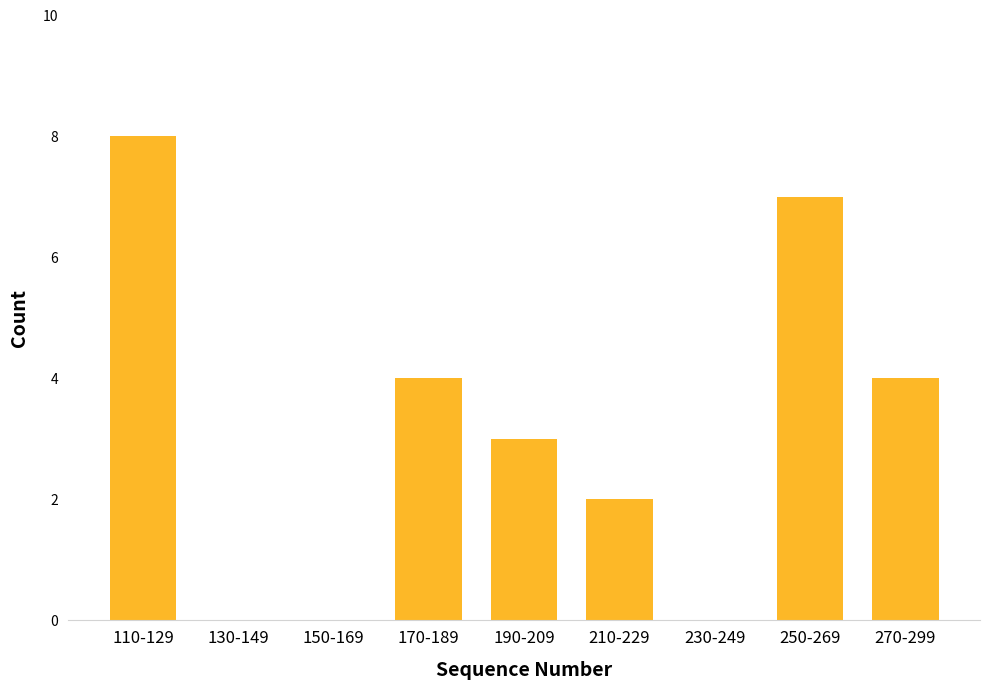

Reading right to left, list all the values displayed in this chart.

270-299=4	250-269=7	230-249=0	210-229=2	190-209=3	170-189=4	150-169=0	130-149=0	110-129=8